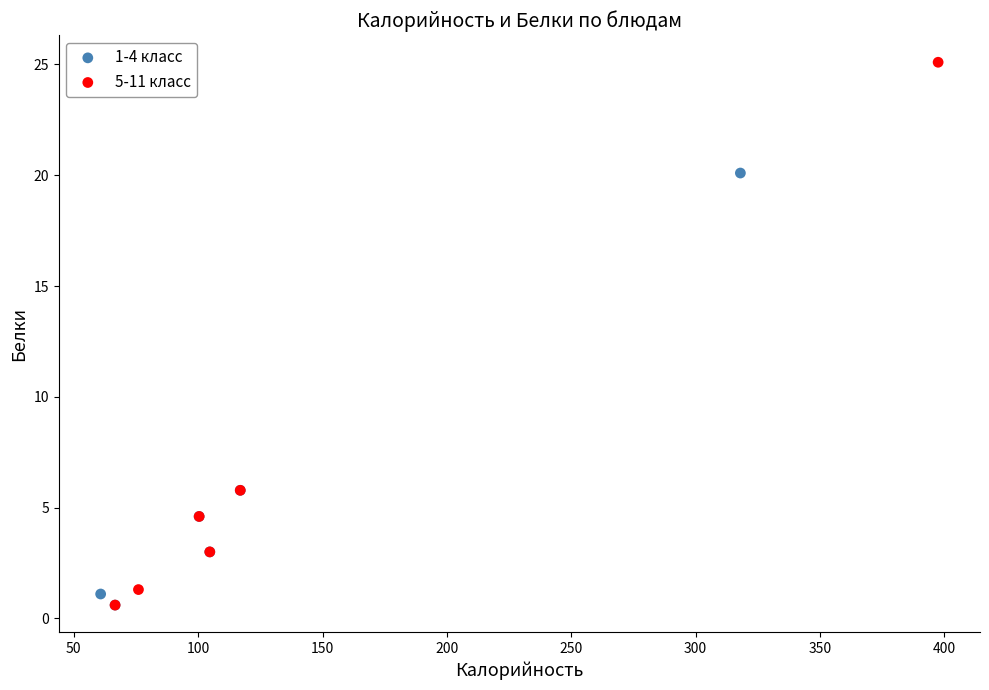

Which series has the widest spread of Y values?

5-11 класс